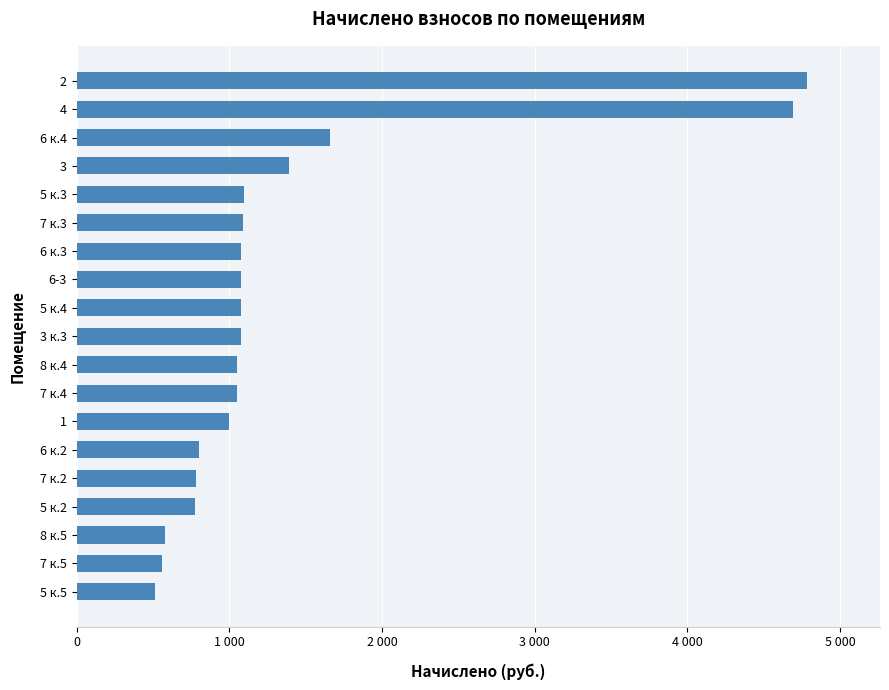

Are the bars horizontal?

Yes